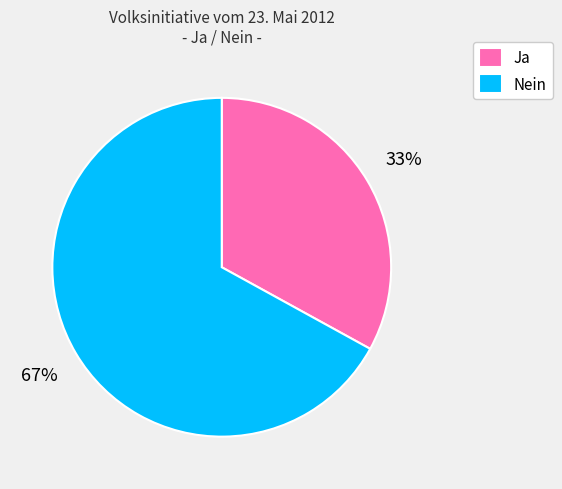

True or false: Ja accounts for 33% of the total.

True